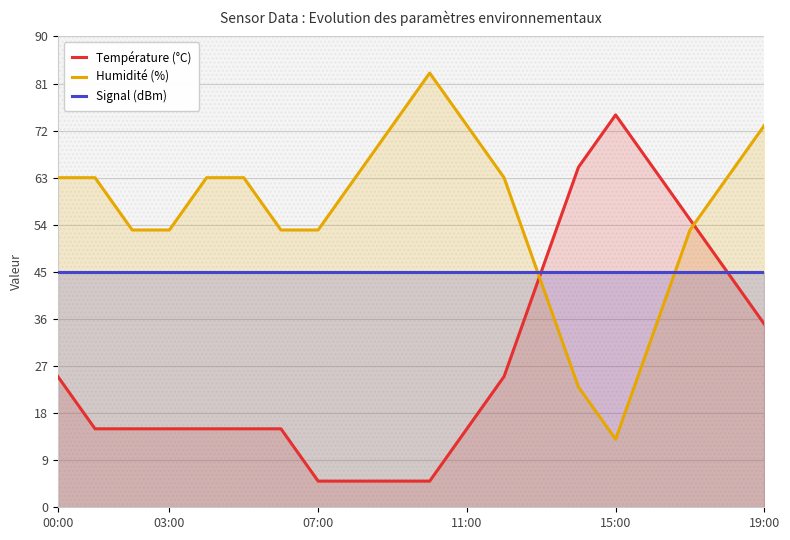

The value of Signal (dBm) at 17 is 45.0. True or false?

True